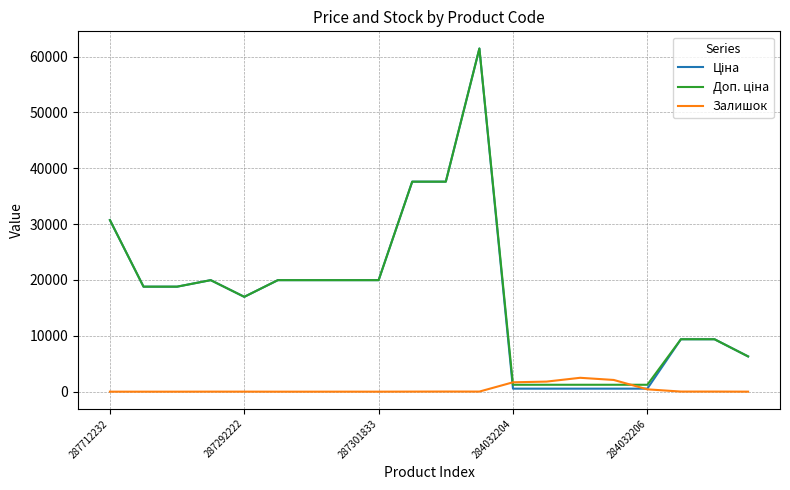

What is the greatest value displayed?

61434.3